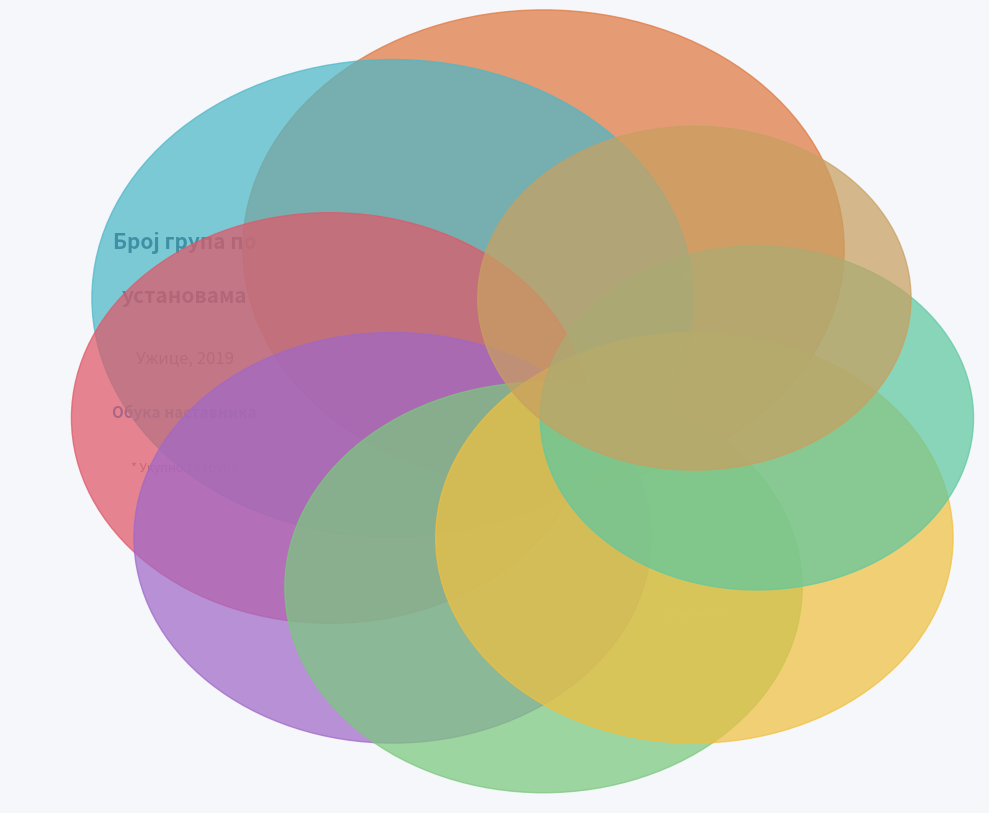

True or false: ОШ 'Слободан Секулић' (Математика) accounts for 13% of the total.

False